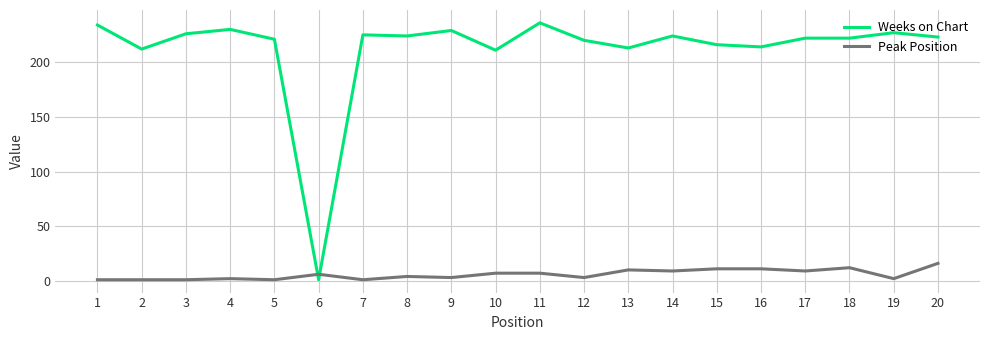

What are all the series names shown in the legend?

Weeks on Chart, Peak Position